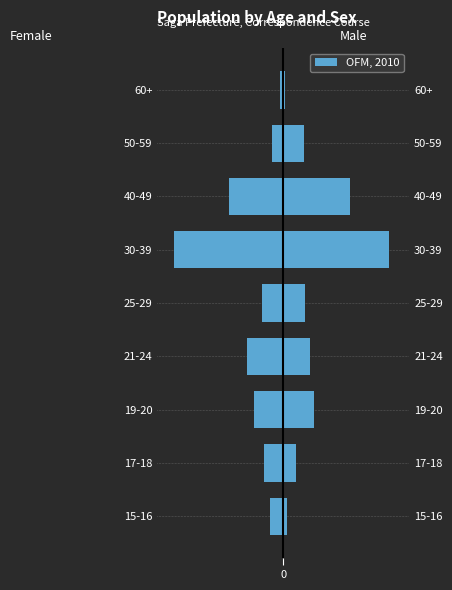

Reading left to right, list all the values displayed in this chart.

Female: -22	-32	-48	-60	-35	-181	-89	-19	-6
Male: 6	21	51	45	36	175	111	35	3